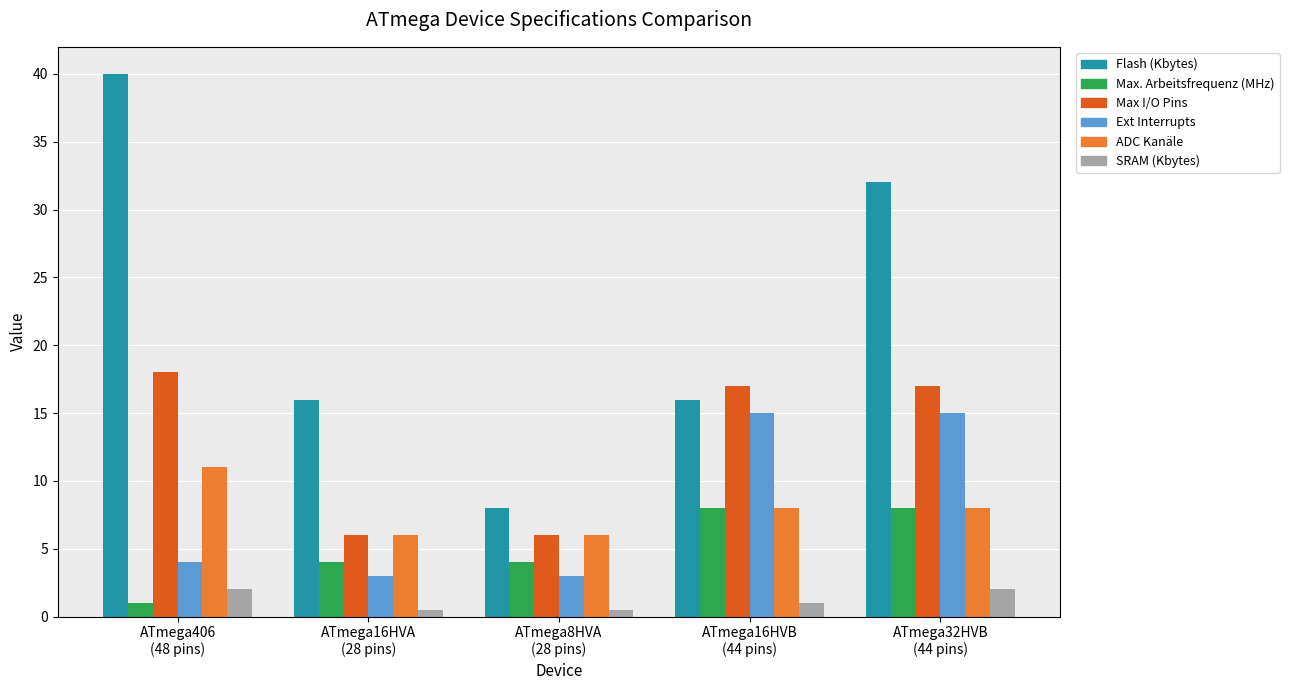

The ADC Kanäle series shows 4.8 at ATmega16HVB
(44 pins). True or false?

False